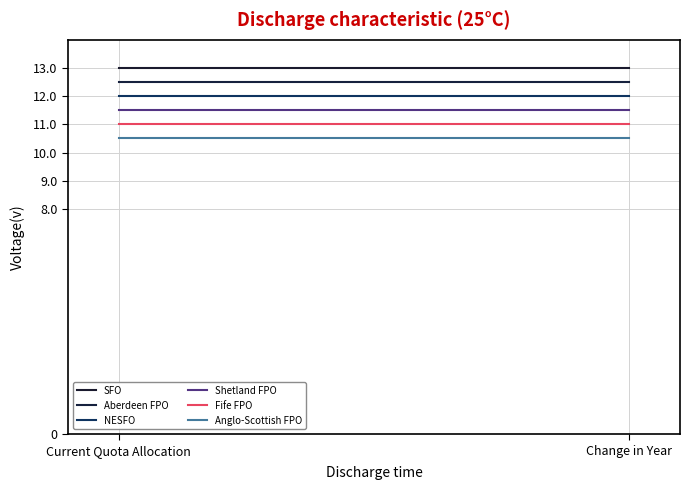

List the series in order of their overall mean, lowest first.

Anglo-Scottish FPO, Fife FPO, Shetland FPO, NESFO, Aberdeen FPO, SFO